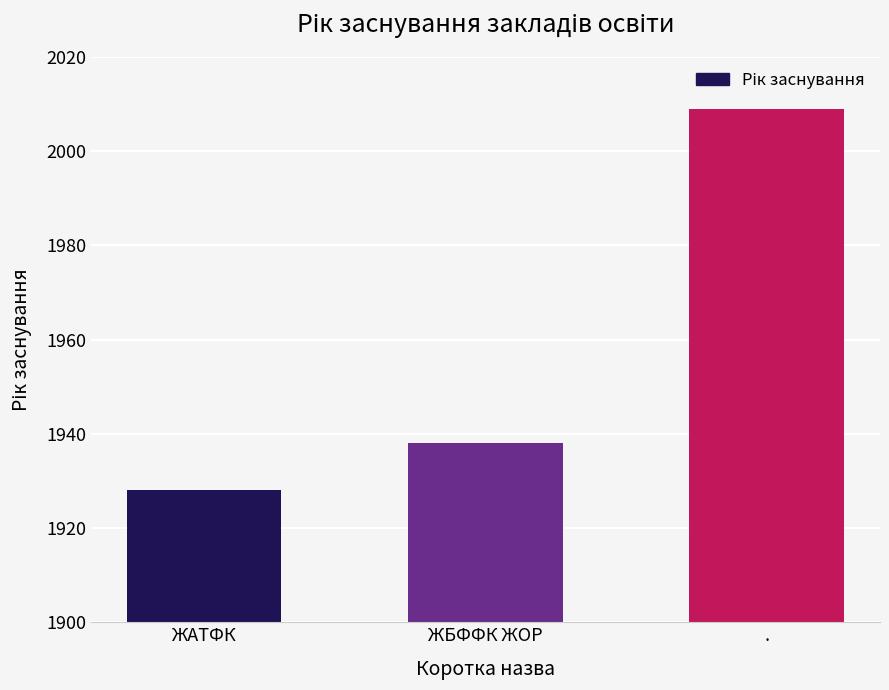

What is the maximum value shown in the chart?

2009